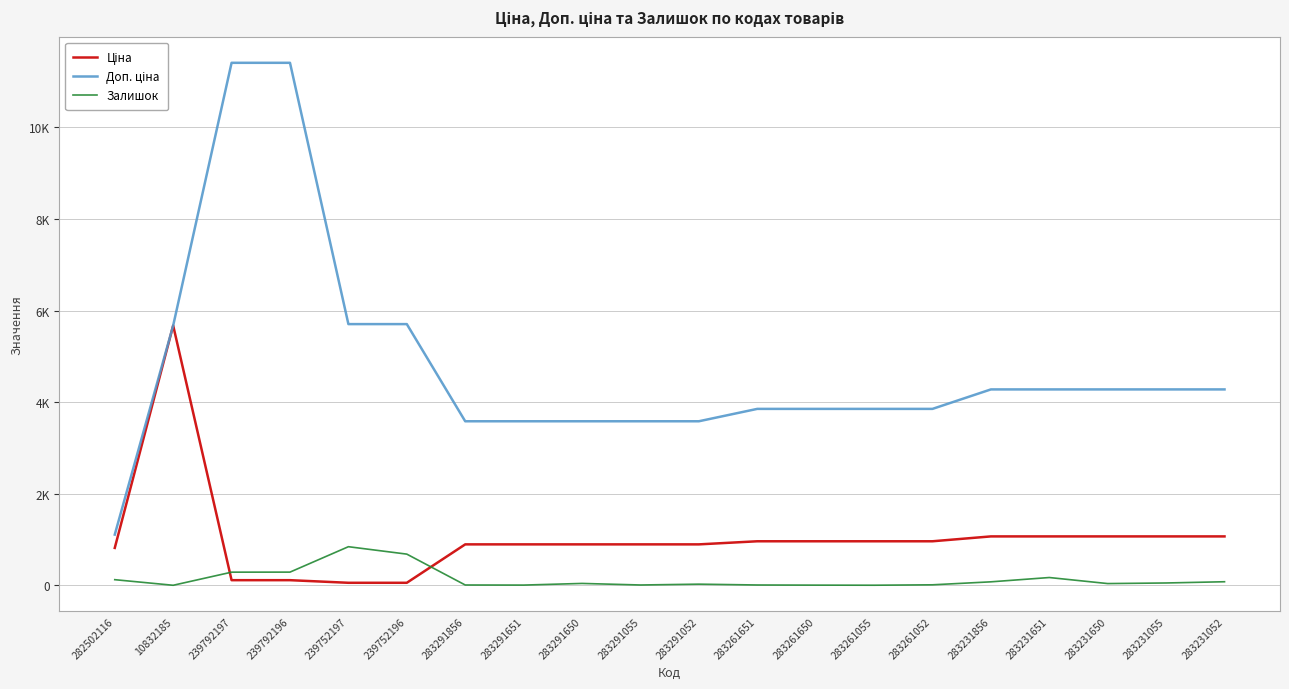

Is this an area chart (filled region under the line)?

No